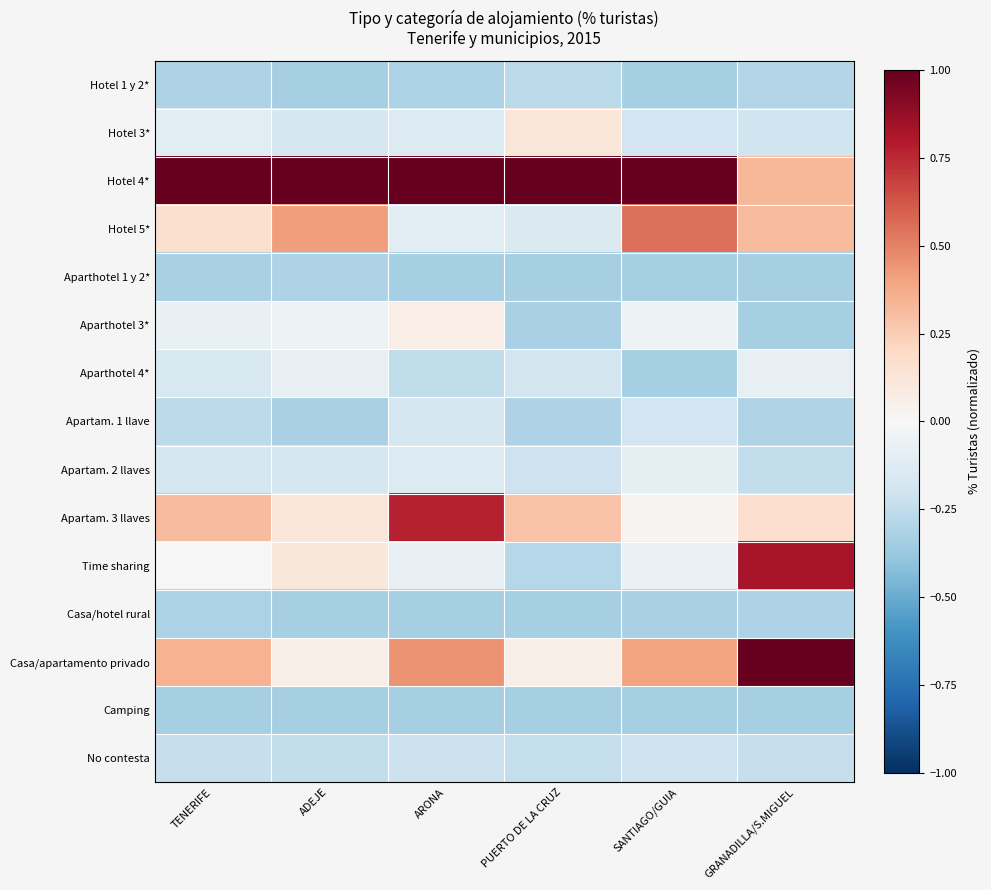

Between TENERIFE and PUERTO DE LA CRUZ, which series saw the biggest shift?

Hotel 5*